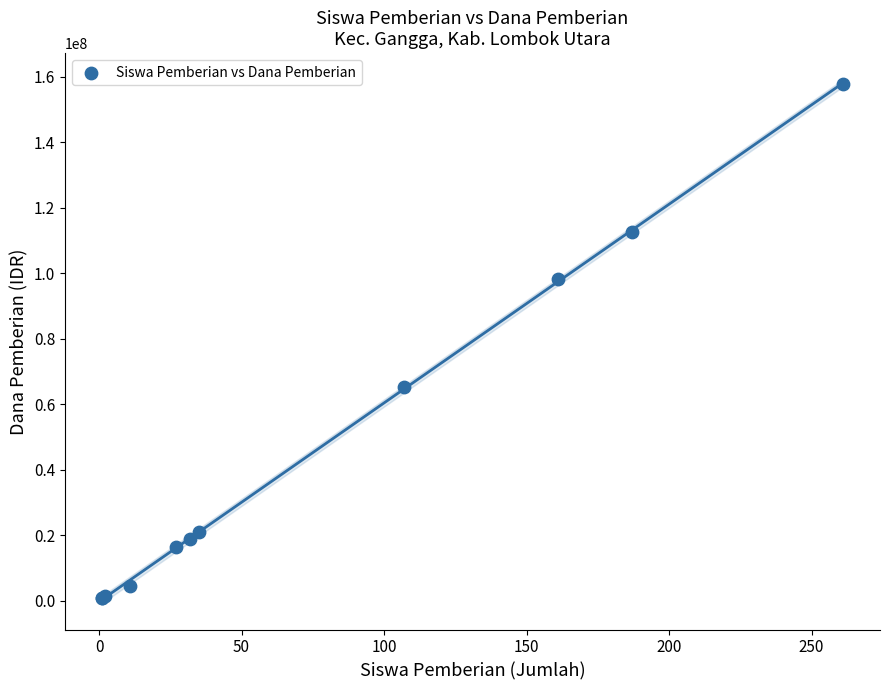

What Y value in the scatter plot is closest to 79312500?

65250000